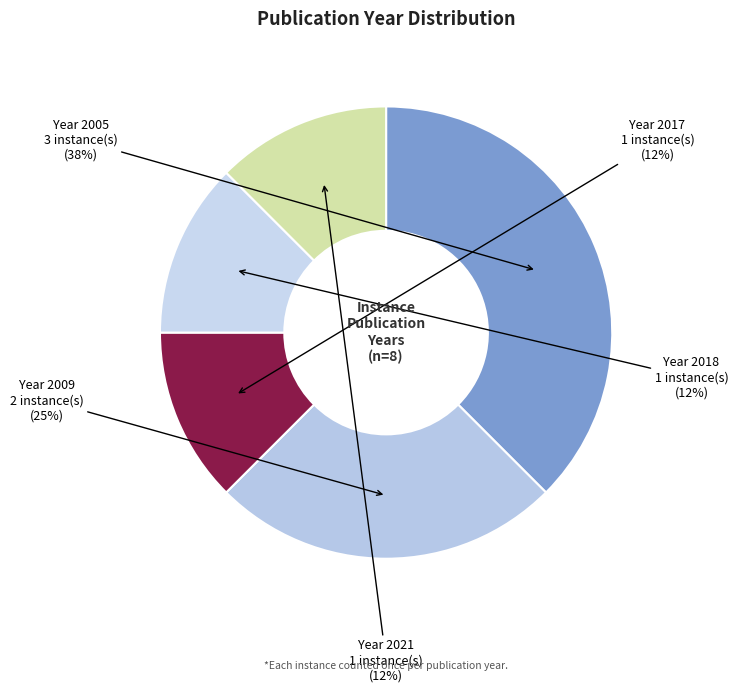

Is the sum of Year 2009 and Year 2018 greater than half?

No